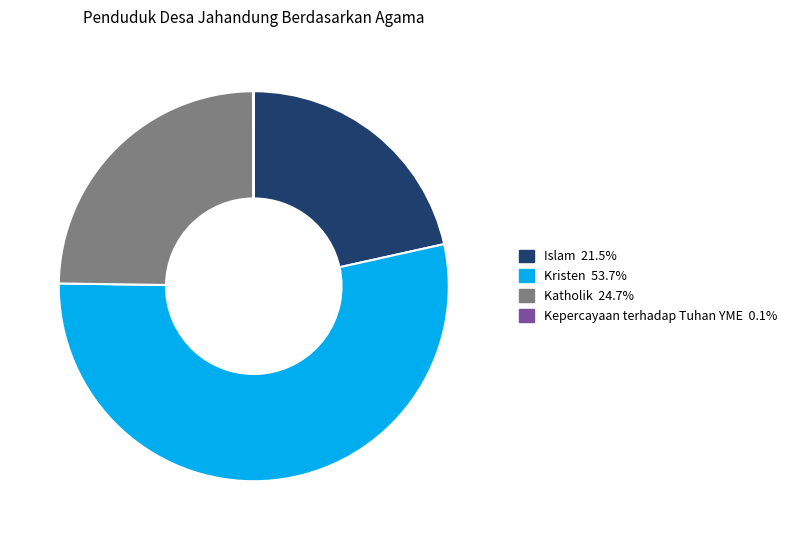

Between Islam and Katholik, which is larger?

Katholik